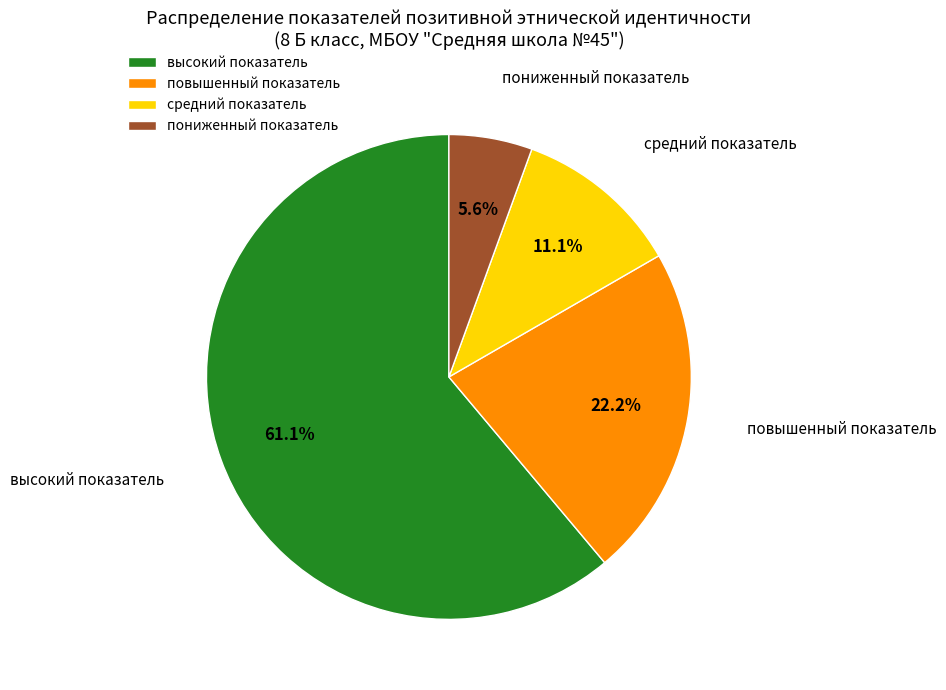

What percentage is the пониженный показатель slice, to the nearest percent?

6%